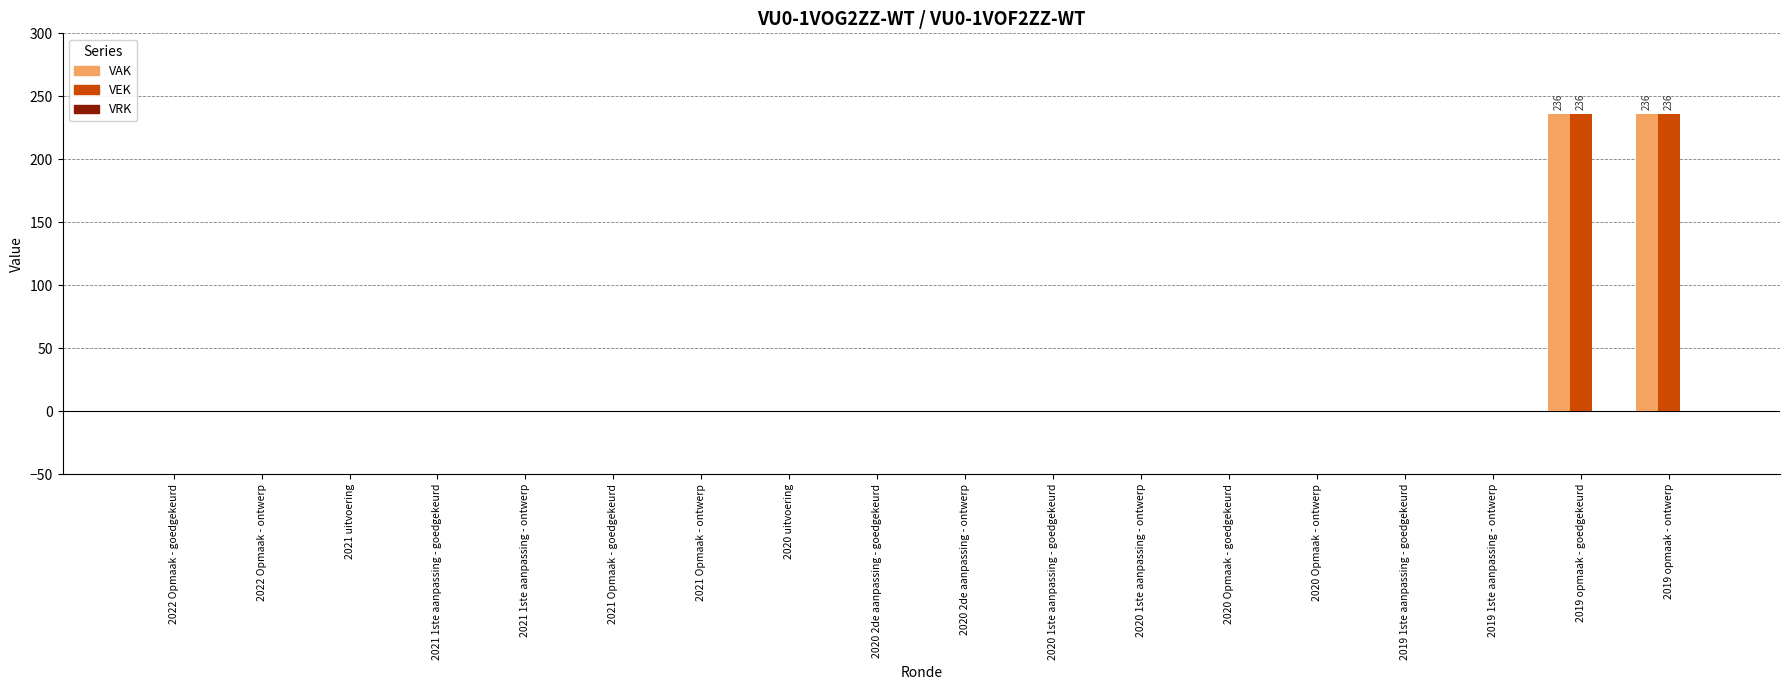

Is the value of VAK at 2019 opmaak - goedgekeurd greater than the value of VEK at 2020 Opmaak - ontwerp?

Yes